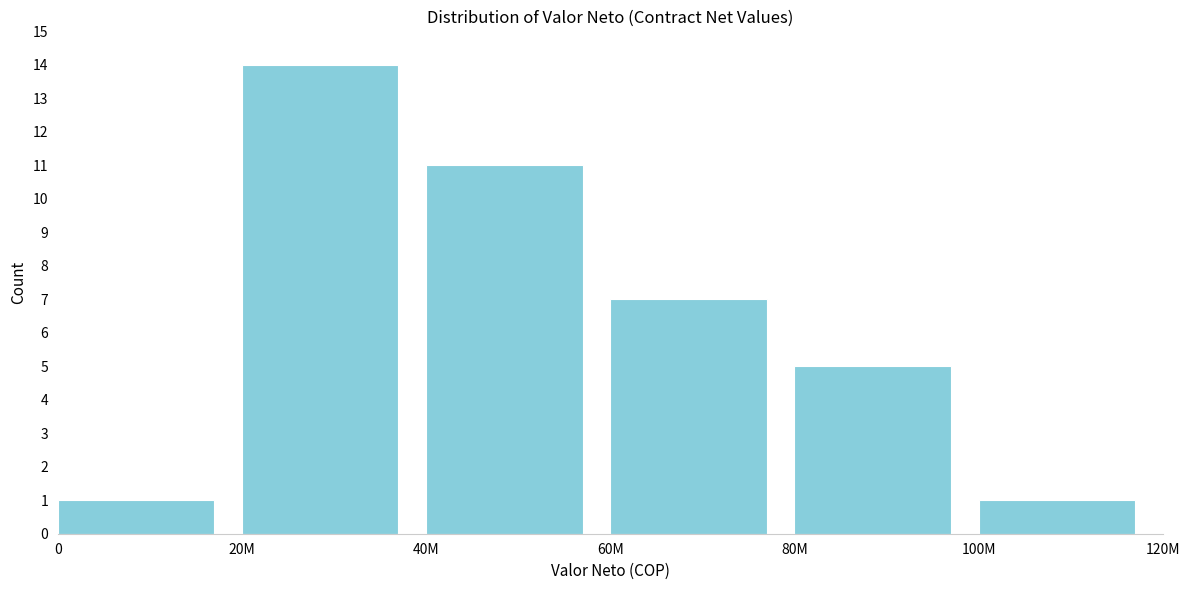

Reading right to left, what are all the values shown in this chart?

100M=1	80M=5	60M=7	40M=11	20M=14	0=1